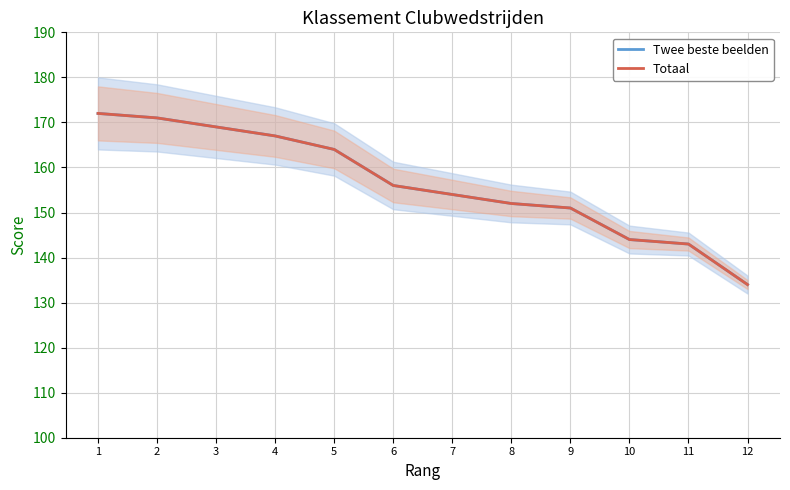

True or false: Totaal and Twee beste beelden cross at least once.

False